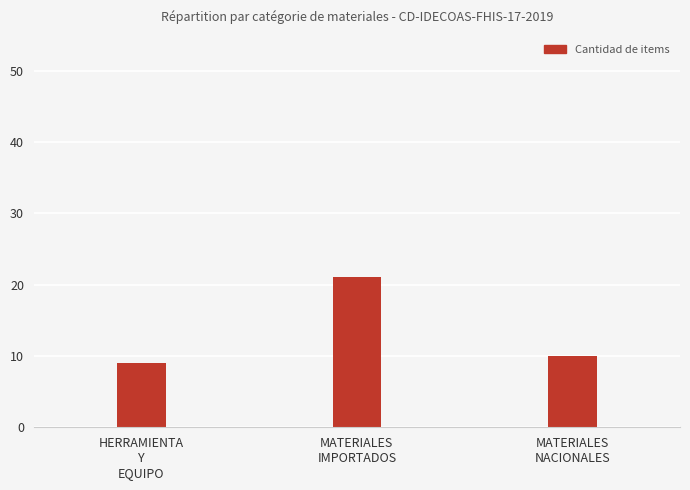

The chart shows a value of 33 at MATERIALES
IMPORTADOS. True or false?

False